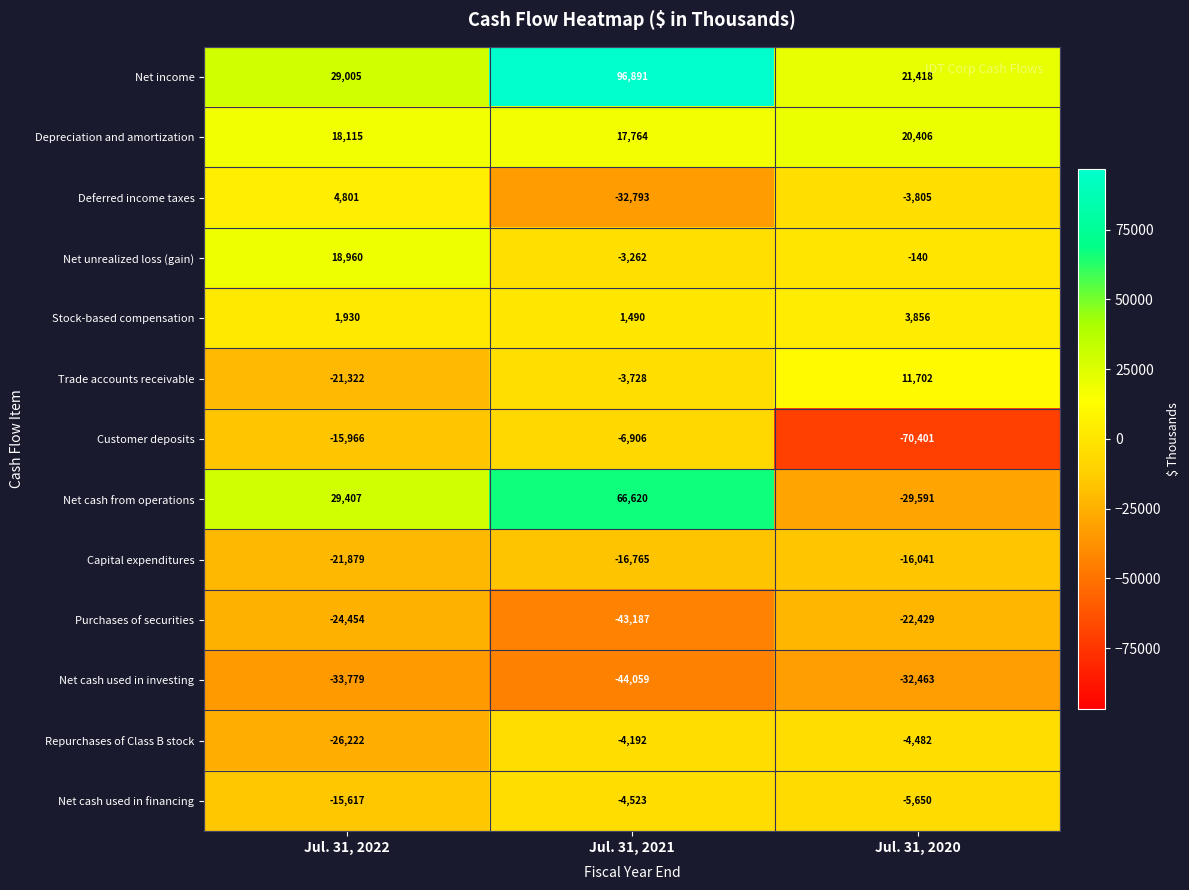

At Jul. 31, 2022, list the series in order from smallest to largest.

Net cash used in investing, Repurchases of Class B stock, Purchases of securities, Capital expenditures, Trade accounts receivable, Customer deposits, Net cash used in financing, Stock-based compensation, Deferred income taxes, Depreciation and amortization, Net unrealized loss (gain), Net income, Net cash from operations